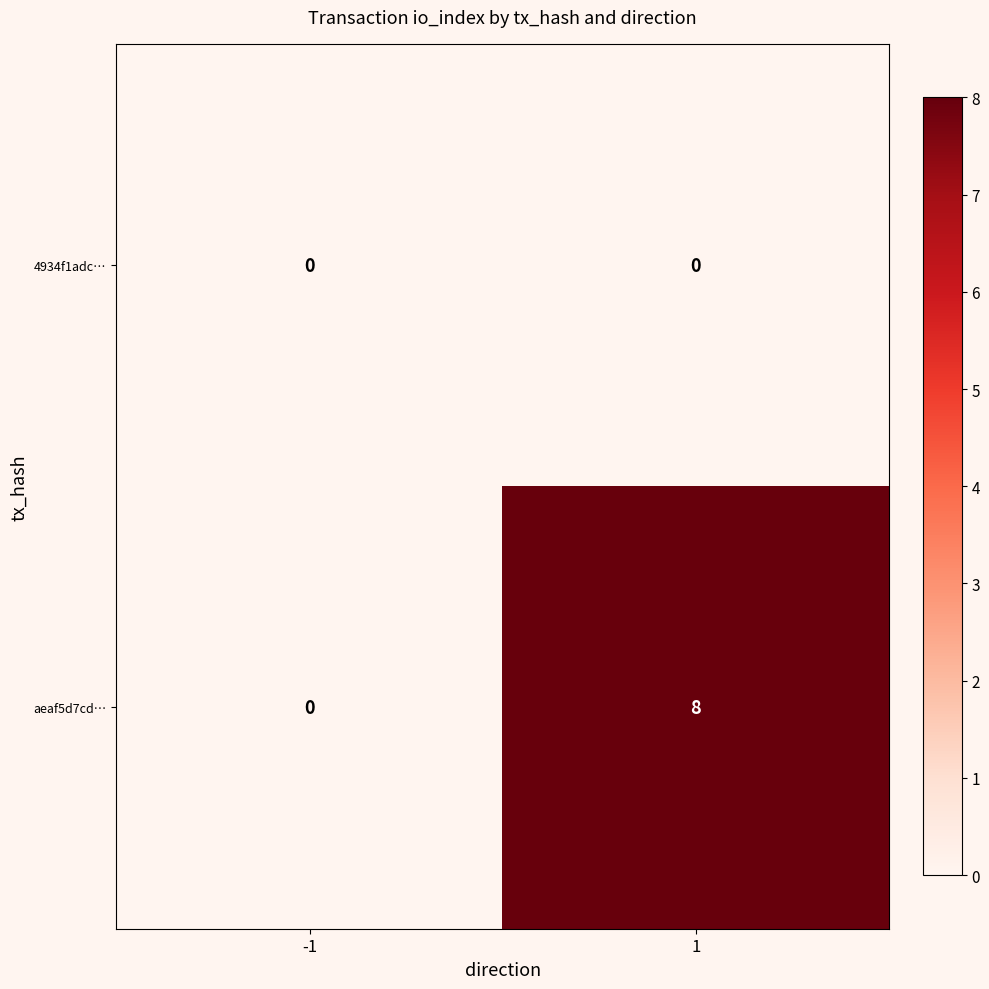

True or false: aeaf5d7cd… has a value of 0 at -1.

True